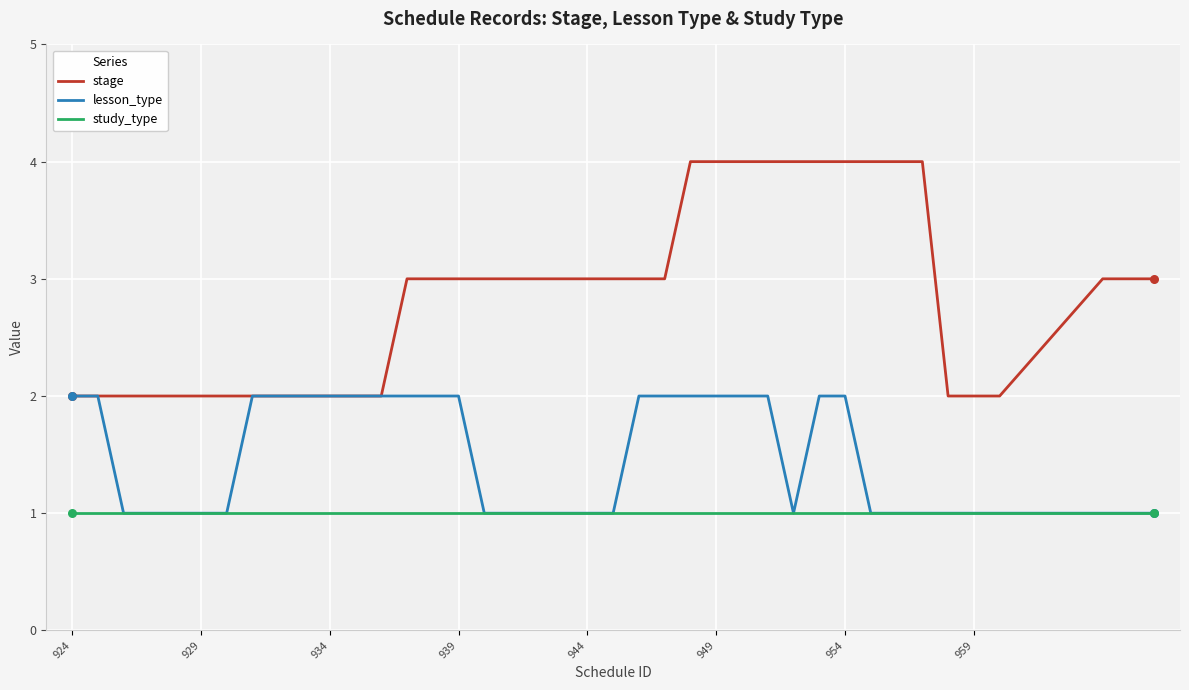

Which series has the largest range (max minus min)?

stage